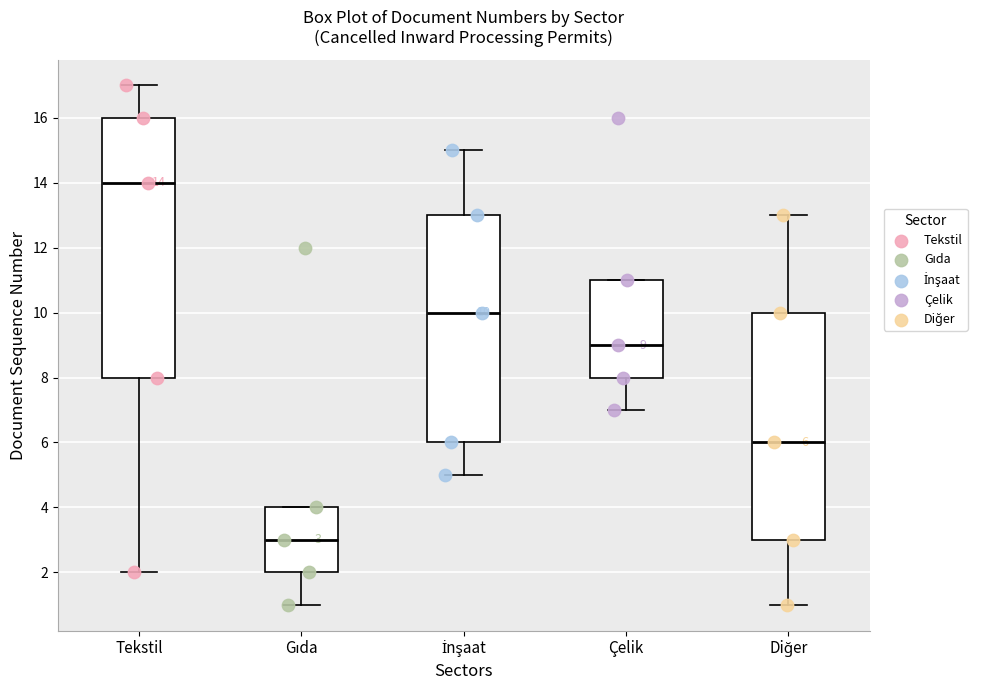

Comparing the boxes themselves (not the whiskers), which one is the tallest?

Tekstil